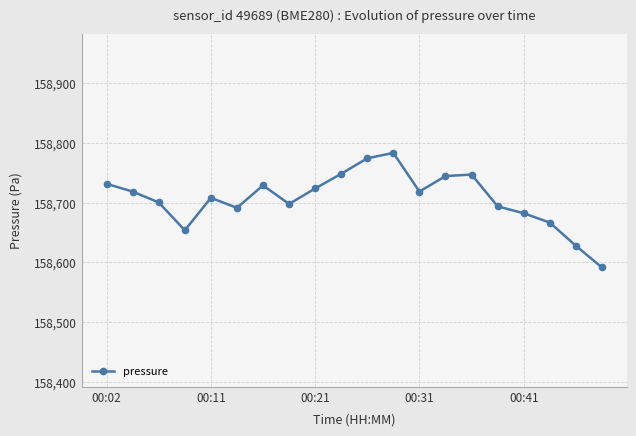

What is the sum of all values?

3174135.7